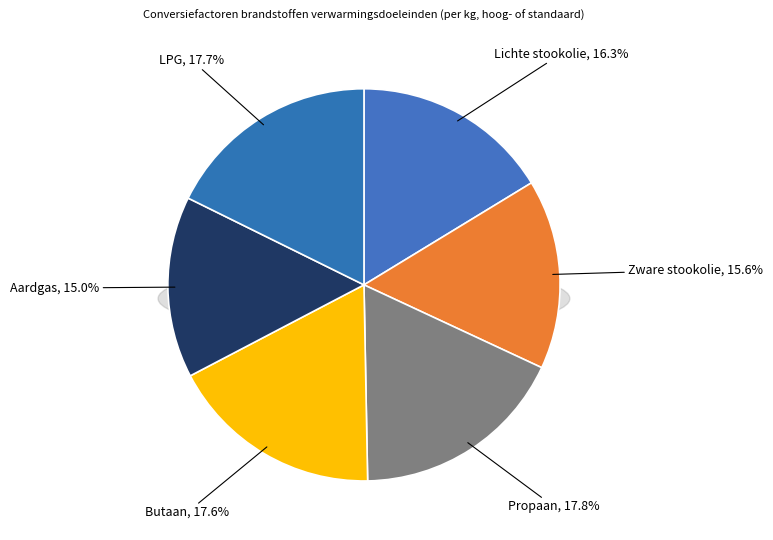

Does Propaan represent more than half of the total?

No